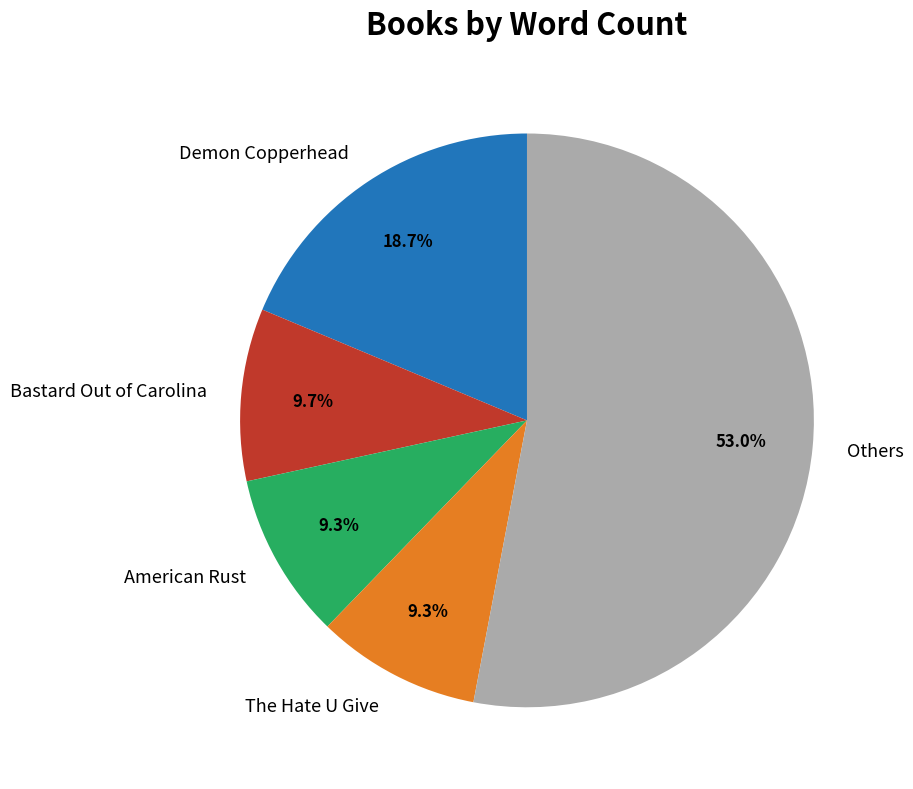

To the nearest percent, what is the combined percentage of Demon Copperhead and Bastard Out of Carolina?

28%